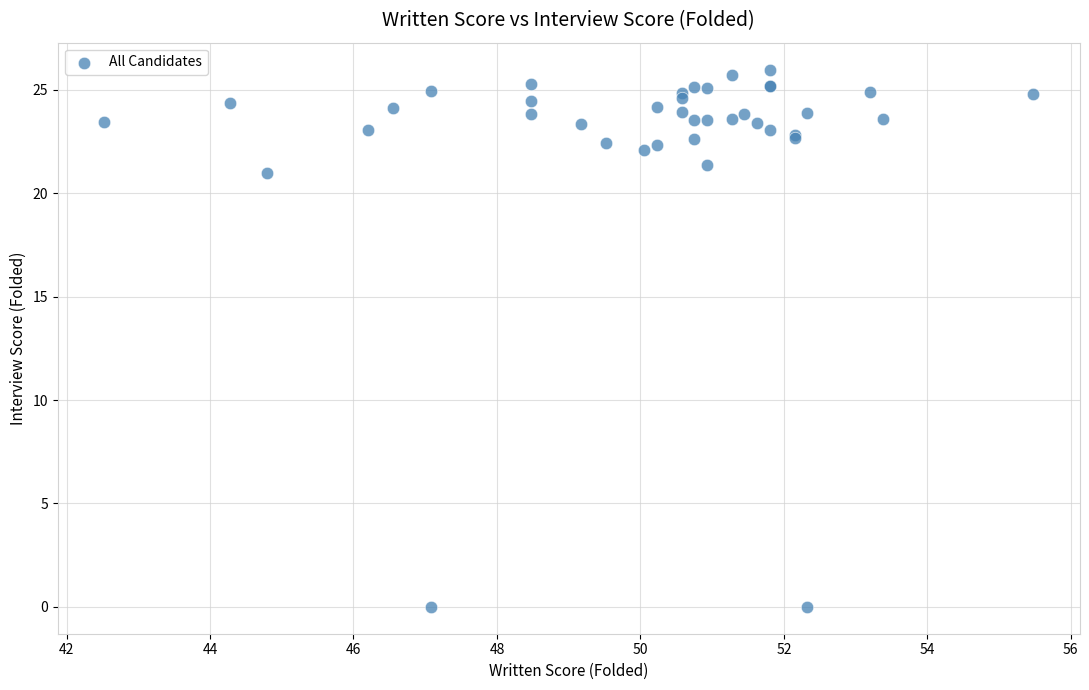

What Y value in the scatter plot is closest to 12?

21.0